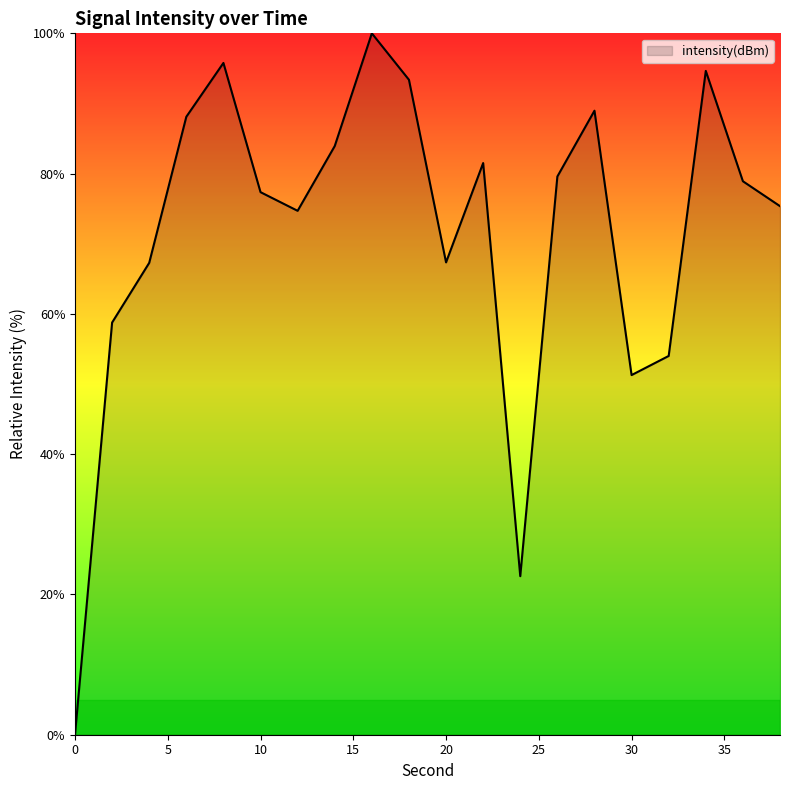

Reading right to left, list all the values displayed in this chart.

75.4	78.9	94.6	54.0	51.3	89.0	79.6	22.6	81.5	67.3	93.4	100.0	83.9	74.7	77.4	95.8	88.1	67.3	58.8	0.0